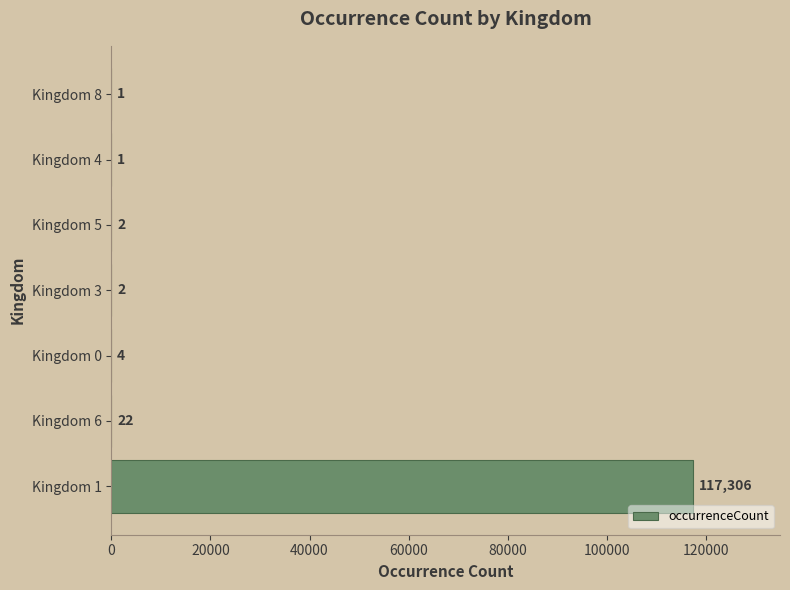

What is the sum of all values?

117338